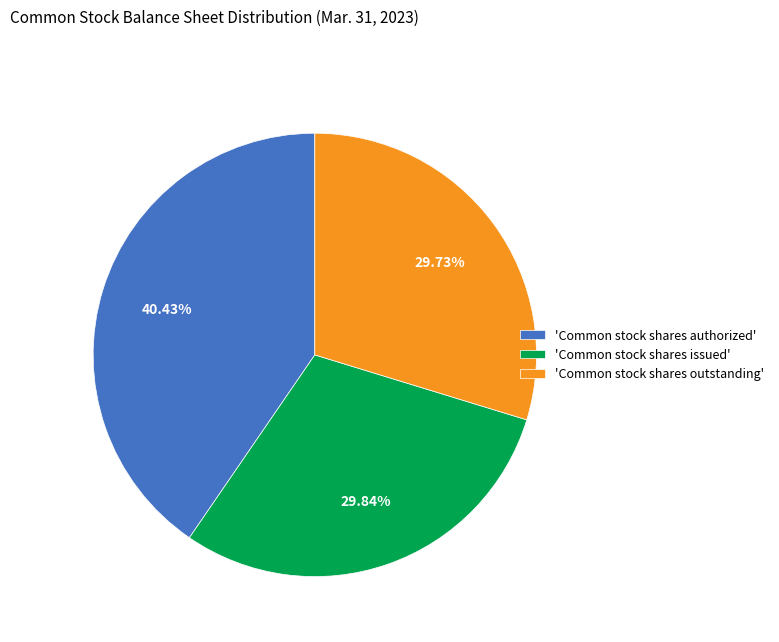

Do 'Common stock shares issued' and 'Common stock shares authorized' together represent more than half of the pie?

Yes